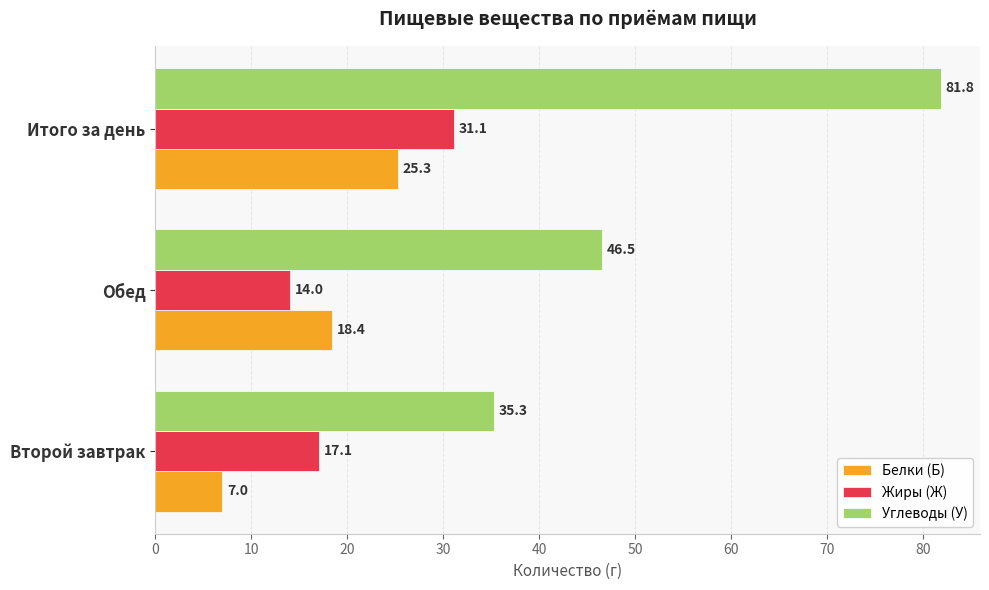

At which label is Белки (Б) closest to 16?

Обед